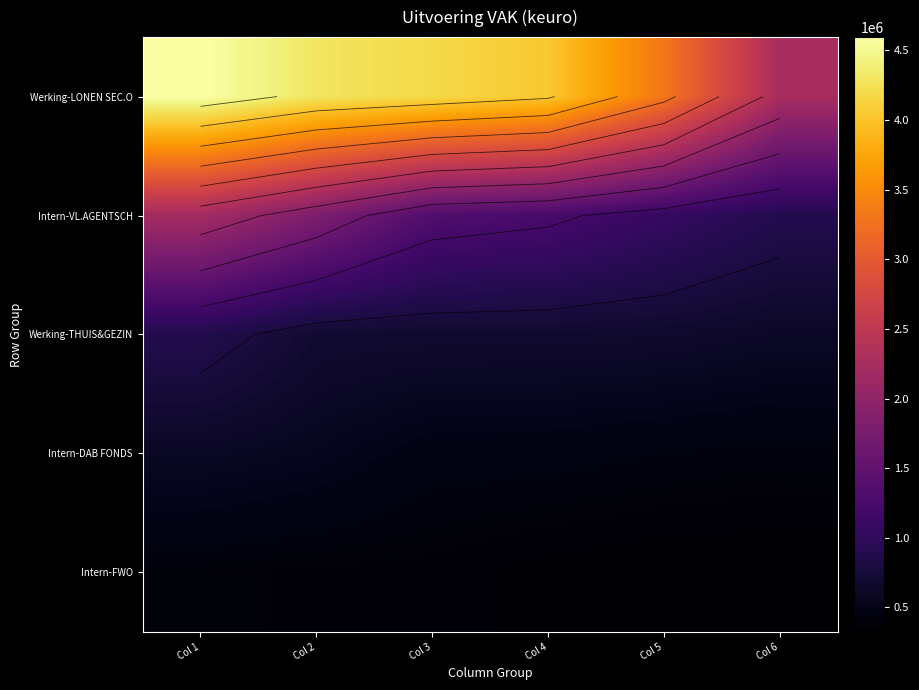

What is the approximate value of Werking-THUIS&GEZIN at Col 3?

683581.6